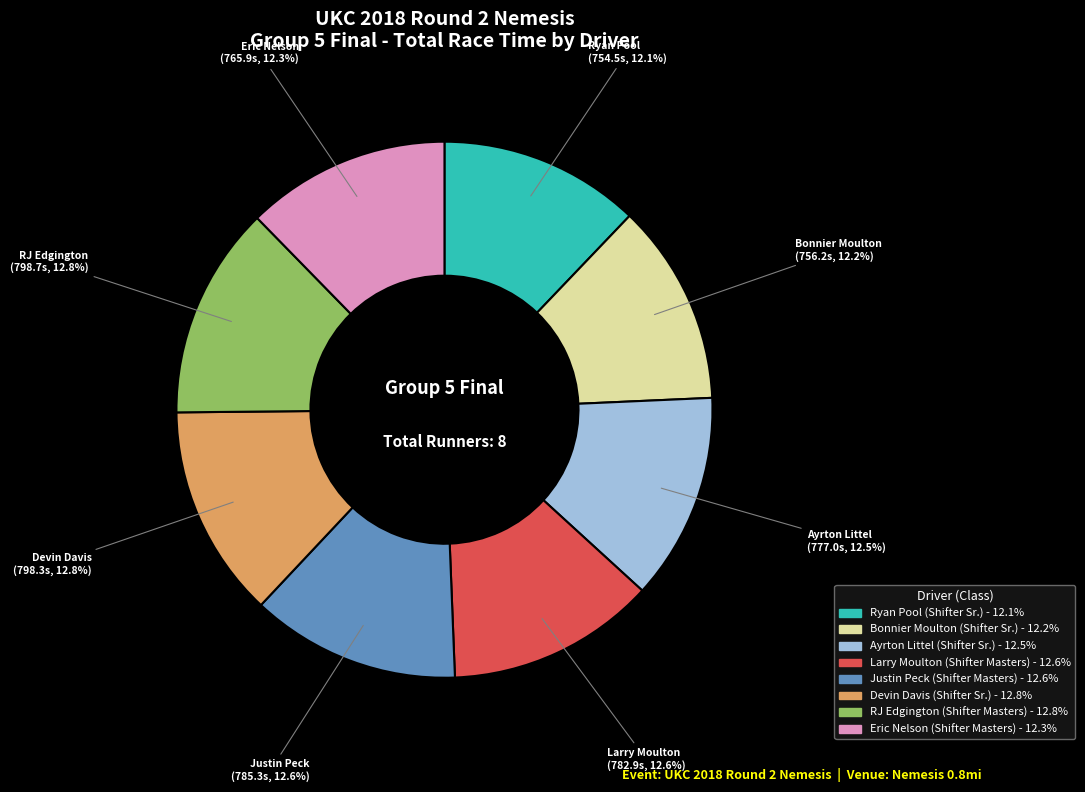

What is the ratio of the value at Ayrton Littel to the value at Larry Moulton?

1.0